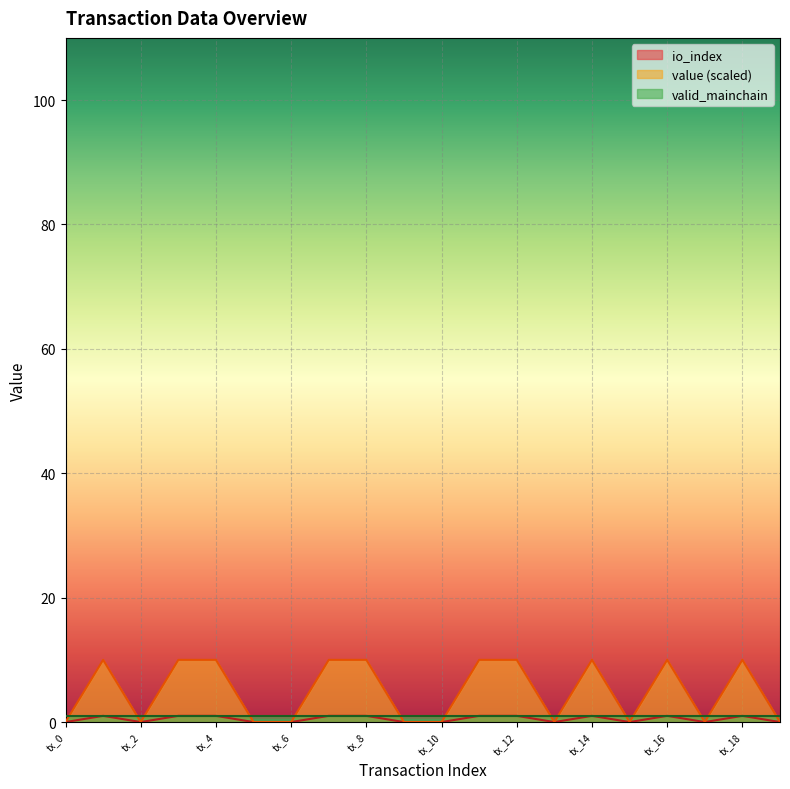

Which has a higher value, tx_0 or tx_18?

tx_18